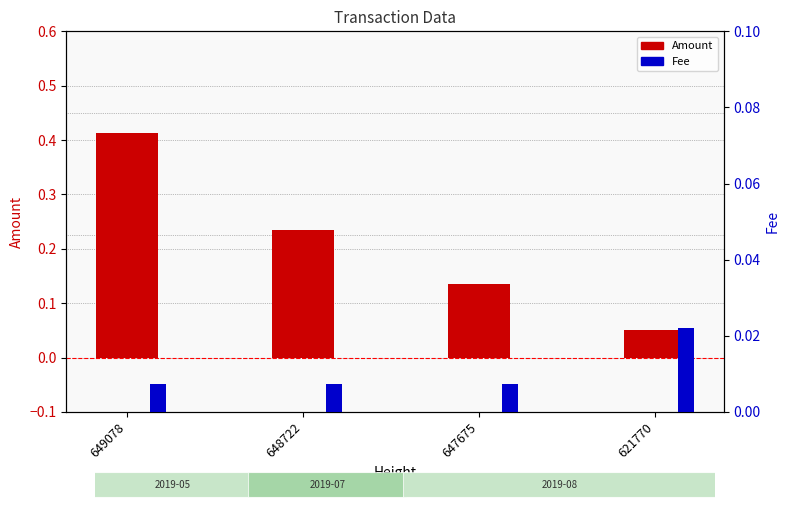

What is the spread (max minus min) of values at 649078?

0.4